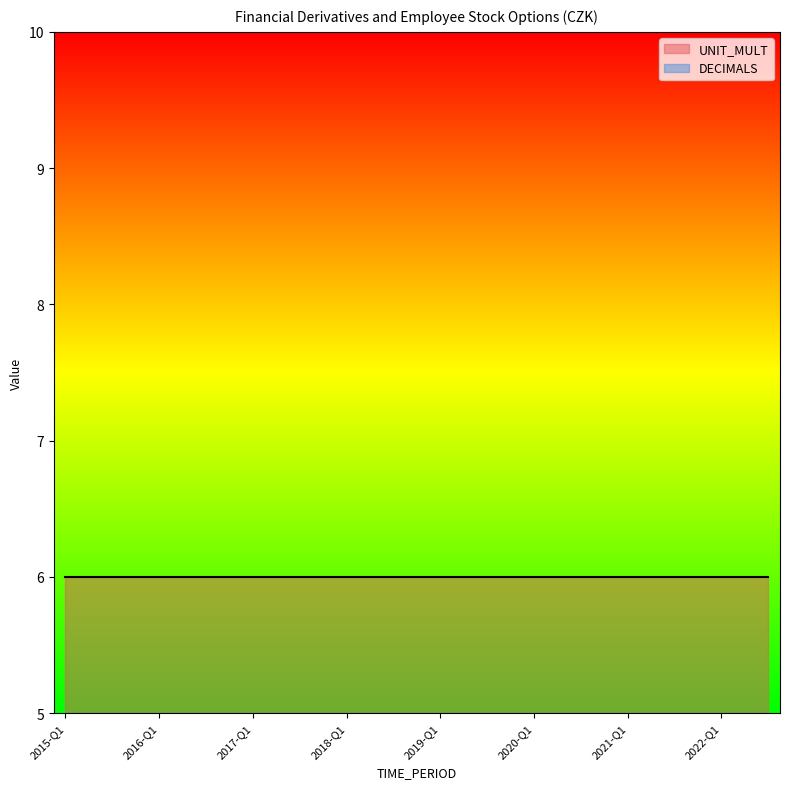

What is the label of the 25th point from the right?

2016-Q3